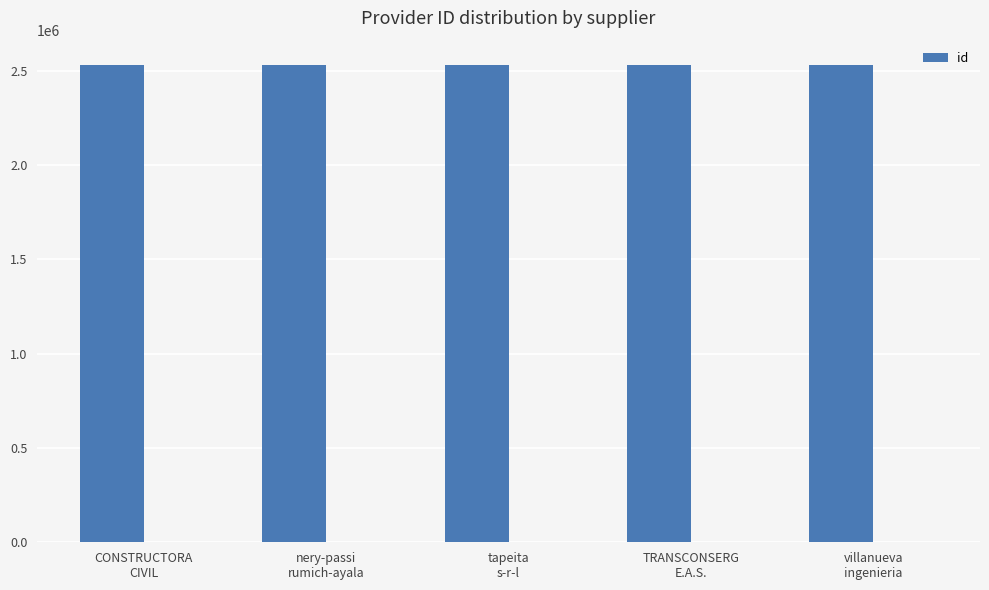

The value at villanueva
ingenieria is 2532103. True or false?

True